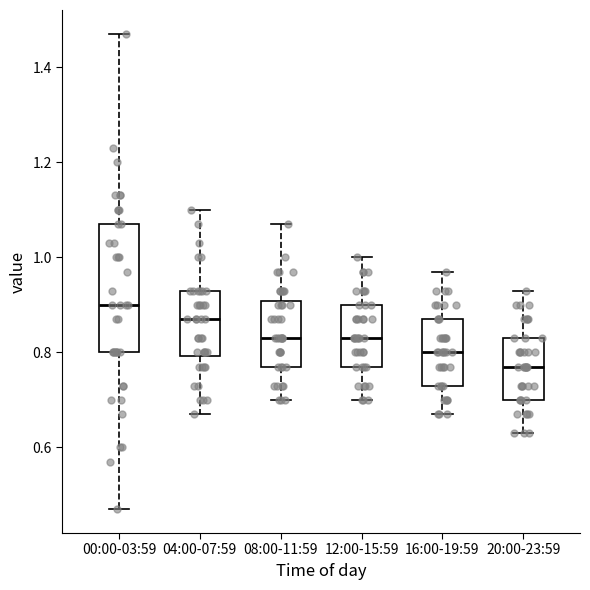

Reading left to right, transcribe this box plot: for each box, give where its median line is, the range the box spans, and where its two whiskers end, as read against the y-axis. The values are not printed on the chart, so give them approximately, as read against the axis.

00:00-03:59: median 0.90, box 0.80 to 1.08, whiskers 0.48 to 1.48
04:00-07:59: median 0.88, box 0.80 to 0.94, whiskers 0.68 to 1.10
08:00-11:59: median 0.84, box 0.78 to 0.90, whiskers 0.70 to 1.08
12:00-15:59: median 0.84, box 0.78 to 0.90, whiskers 0.70 to 1.00
16:00-19:59: median 0.80, box 0.74 to 0.88, whiskers 0.68 to 0.98
20:00-23:59: median 0.78, box 0.70 to 0.84, whiskers 0.64 to 0.94